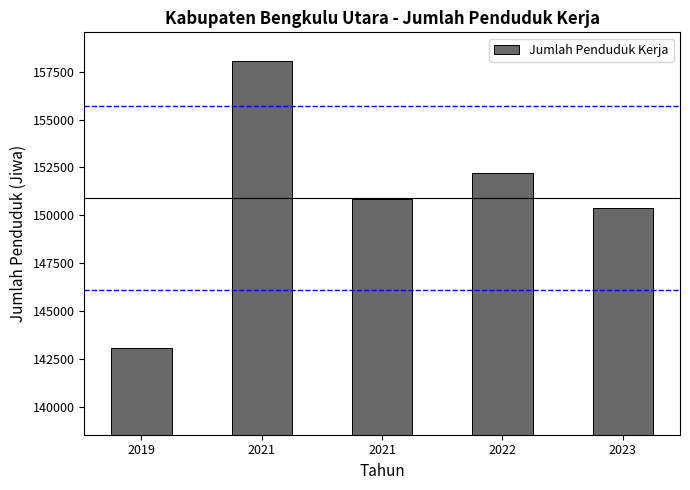

Does the chart contain any negative values?

No